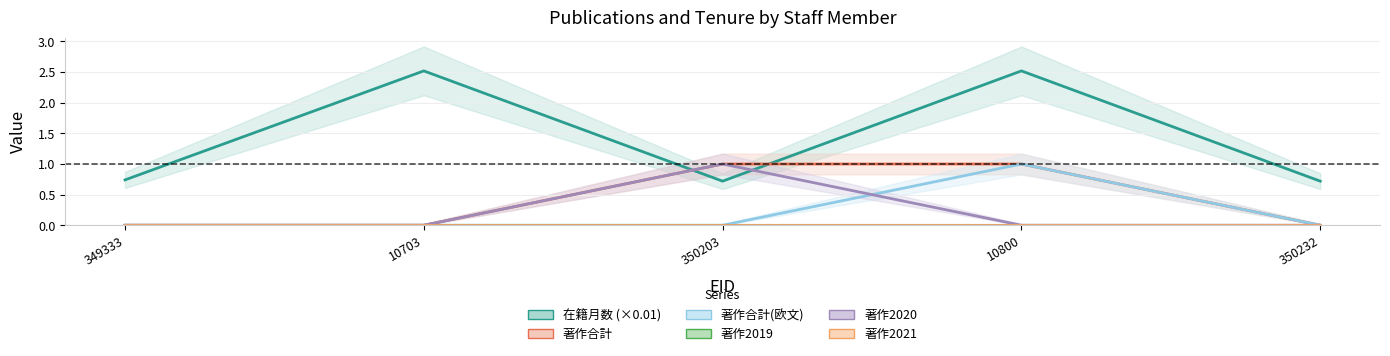

List the series in order of their peak value, highest first.

在籍月数, 著作合計, 著作合計(欧文), 著作2020